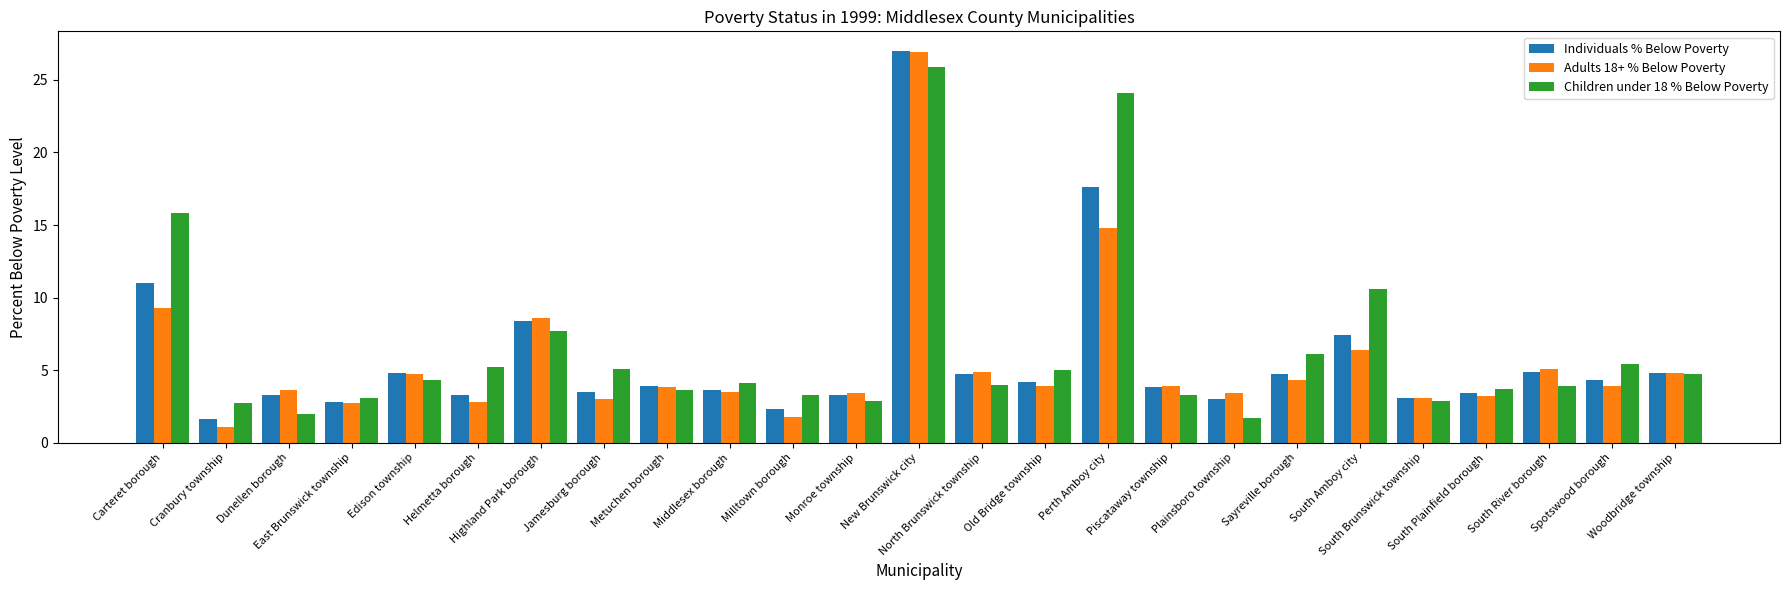

What is the difference between the maximum and minimum values in the Adults 18+ % Below Poverty series?

25.8